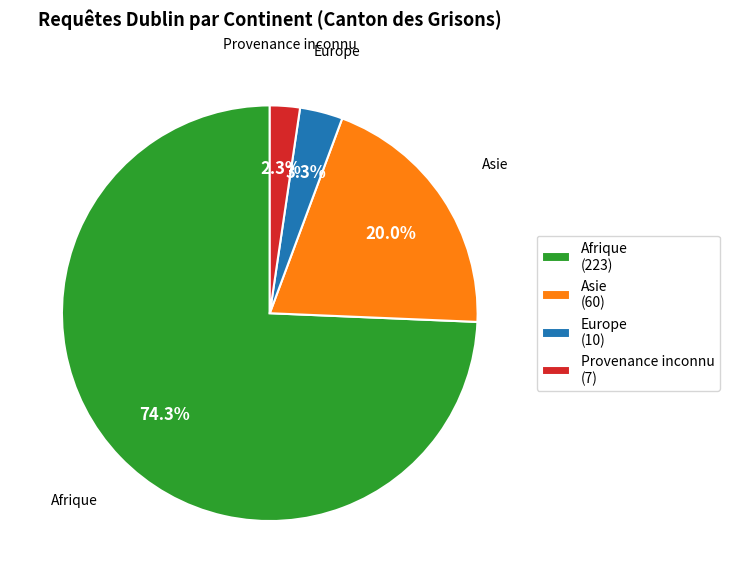

Approximately how many times larger is the value at Asie (60) compared to Afrique (223)?

0.3